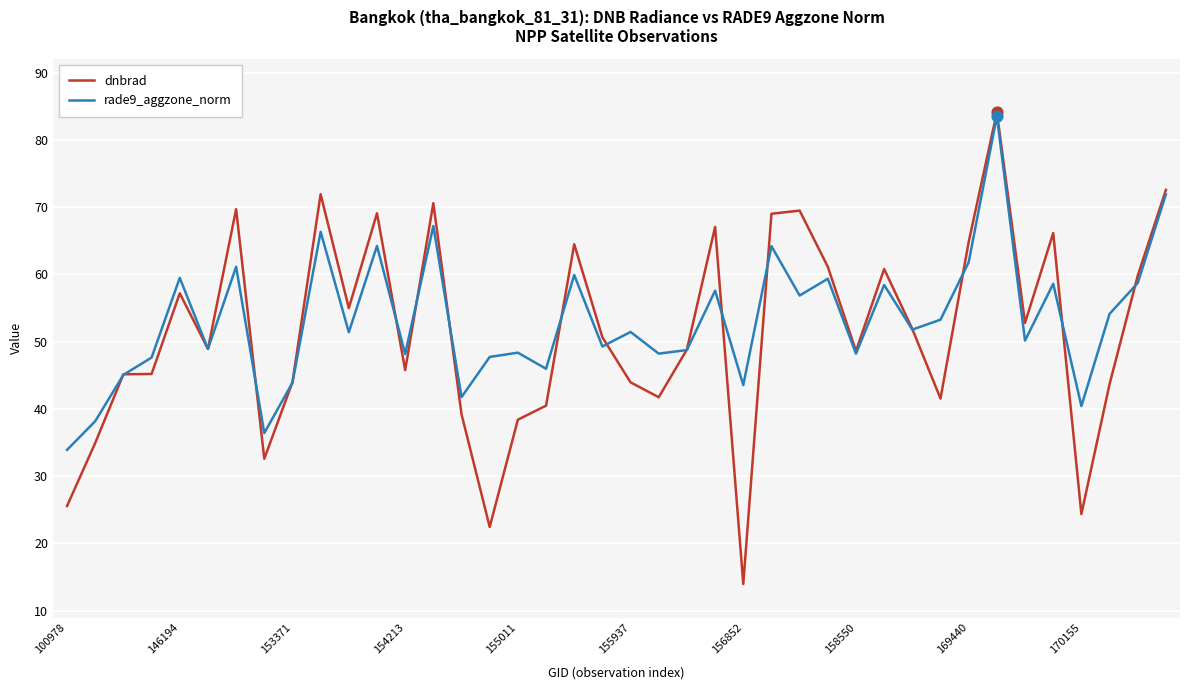

Which series has the widest spread of values?

dnbrad